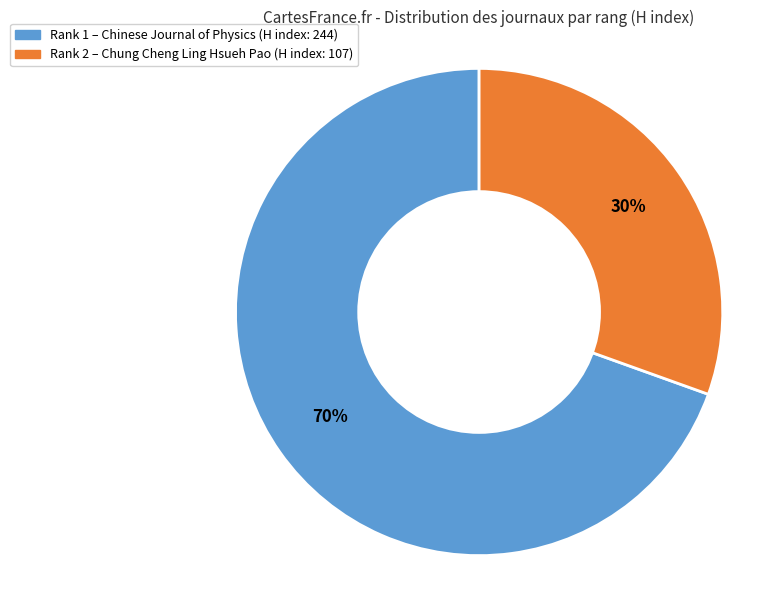

To the nearest percent, what is the average slice percentage?

50%